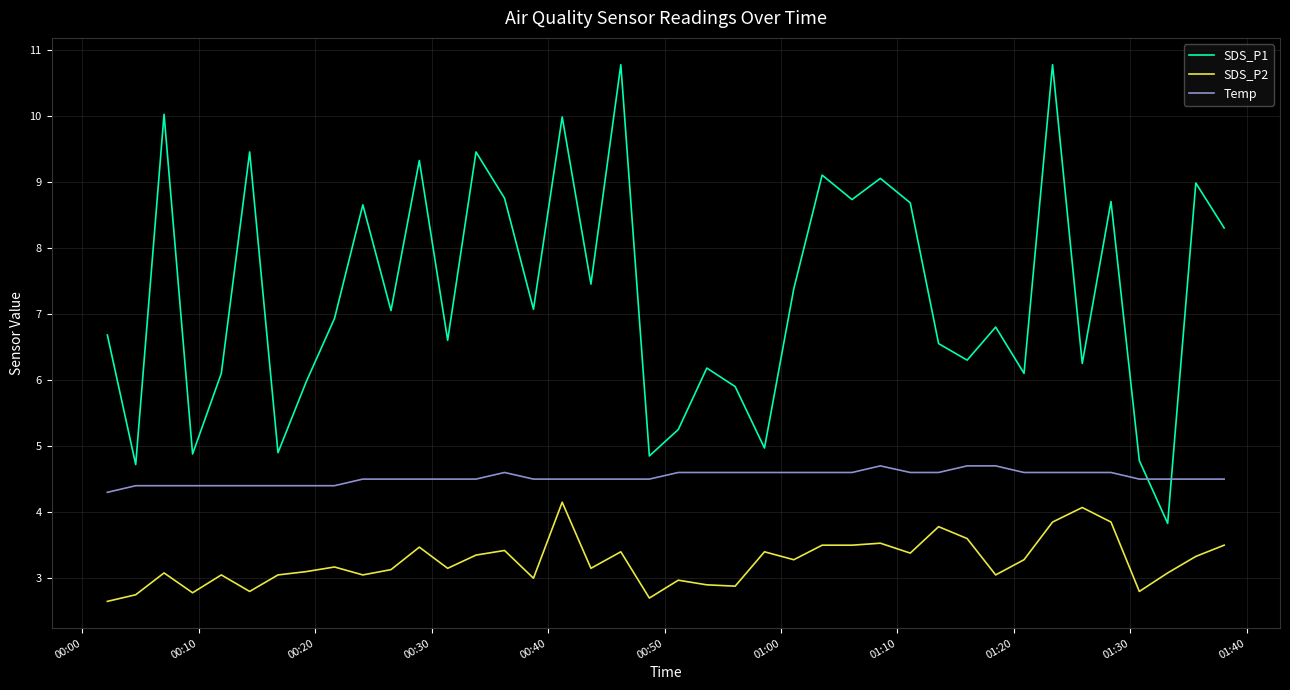

True or false: SDS_P2 and SDS_P1 intersect in this chart.

False